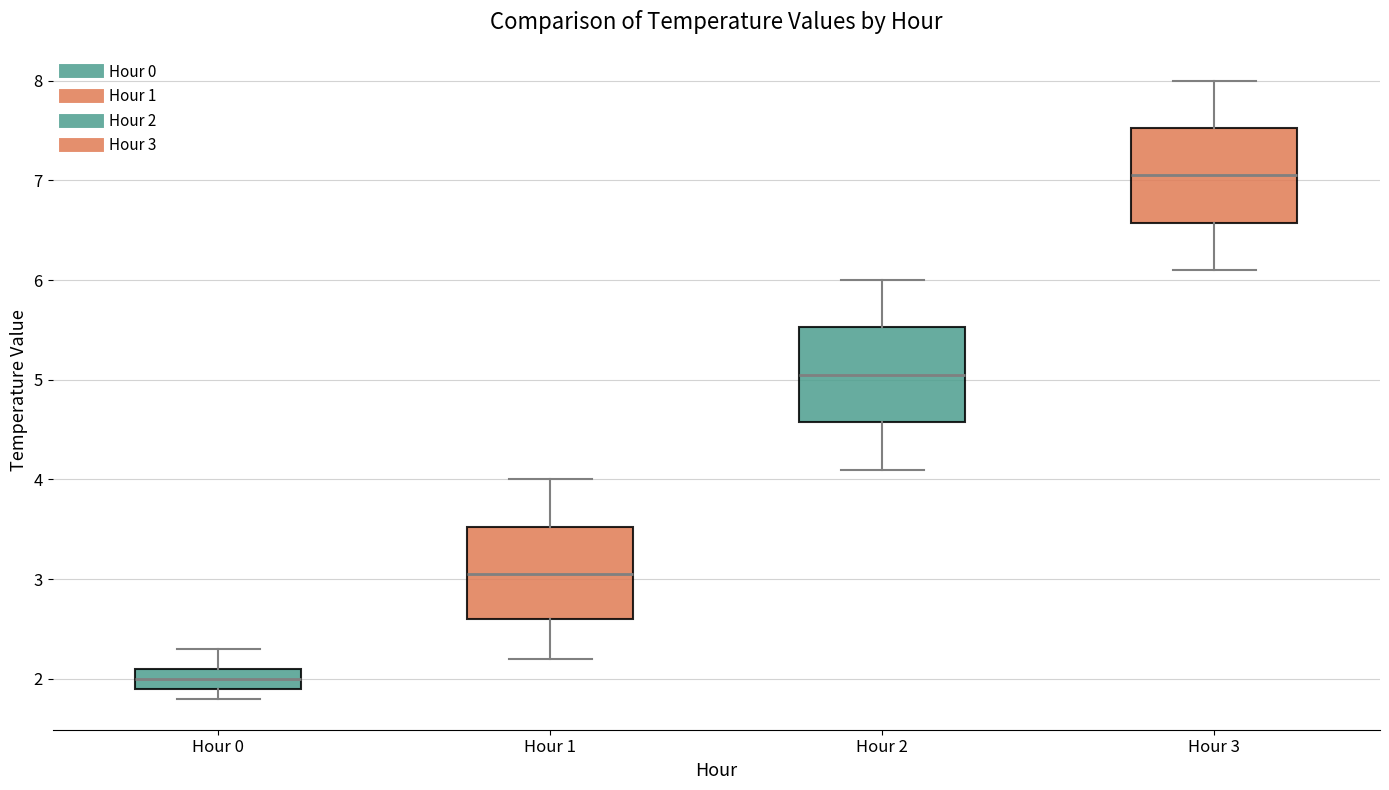

Reading left to right, read every box against the y-axis: the position of its median line, the range the box covers, and the ends of its whiskers. The values are not printed on the chart, so give them approximately, as read against the axis.

Hour 0: median 2.0, box 1.9 to 2.1, whiskers 1.8 to 2.3
Hour 1: median 3.1, box 2.6 to 3.5, whiskers 2.2 to 4.0
Hour 2: median 5.1, box 4.6 to 5.5, whiskers 4.1 to 6.0
Hour 3: median 7.1, box 6.6 to 7.5, whiskers 6.1 to 8.0